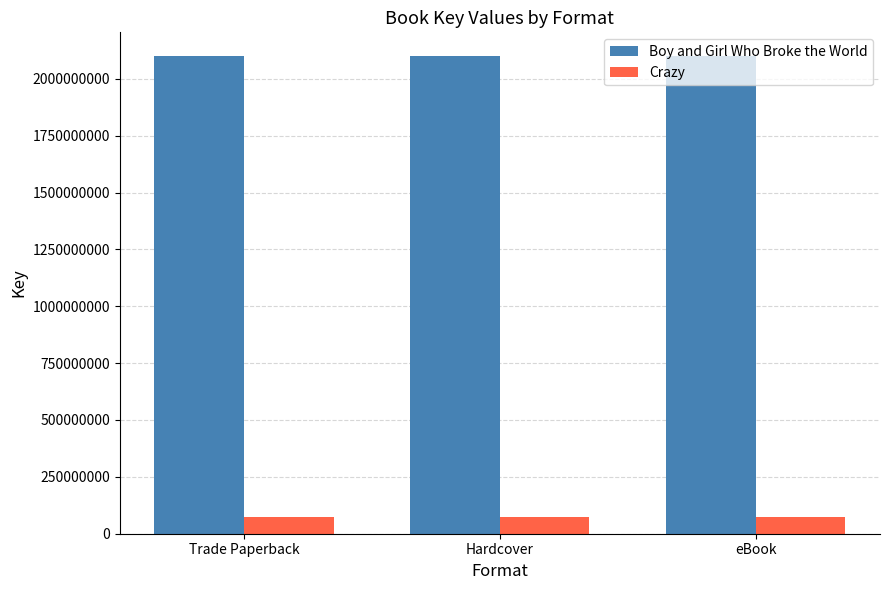

Is the value of Crazy at Trade Paperback greater than the value of Boy and Girl Who Broke the World at Trade Paperback?

No